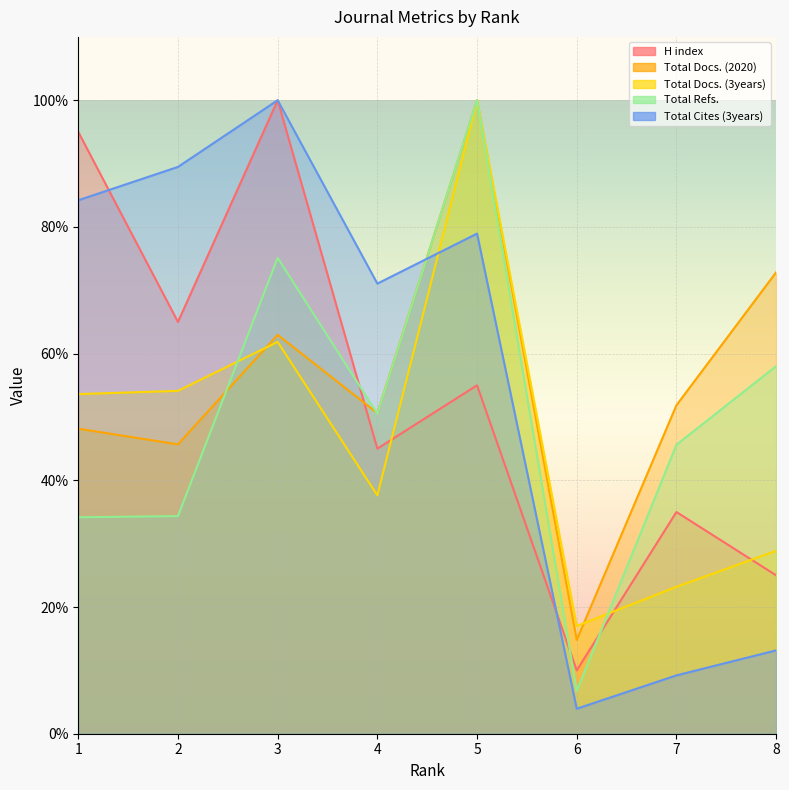

What is the sum of all Total Refs. values?

404.6